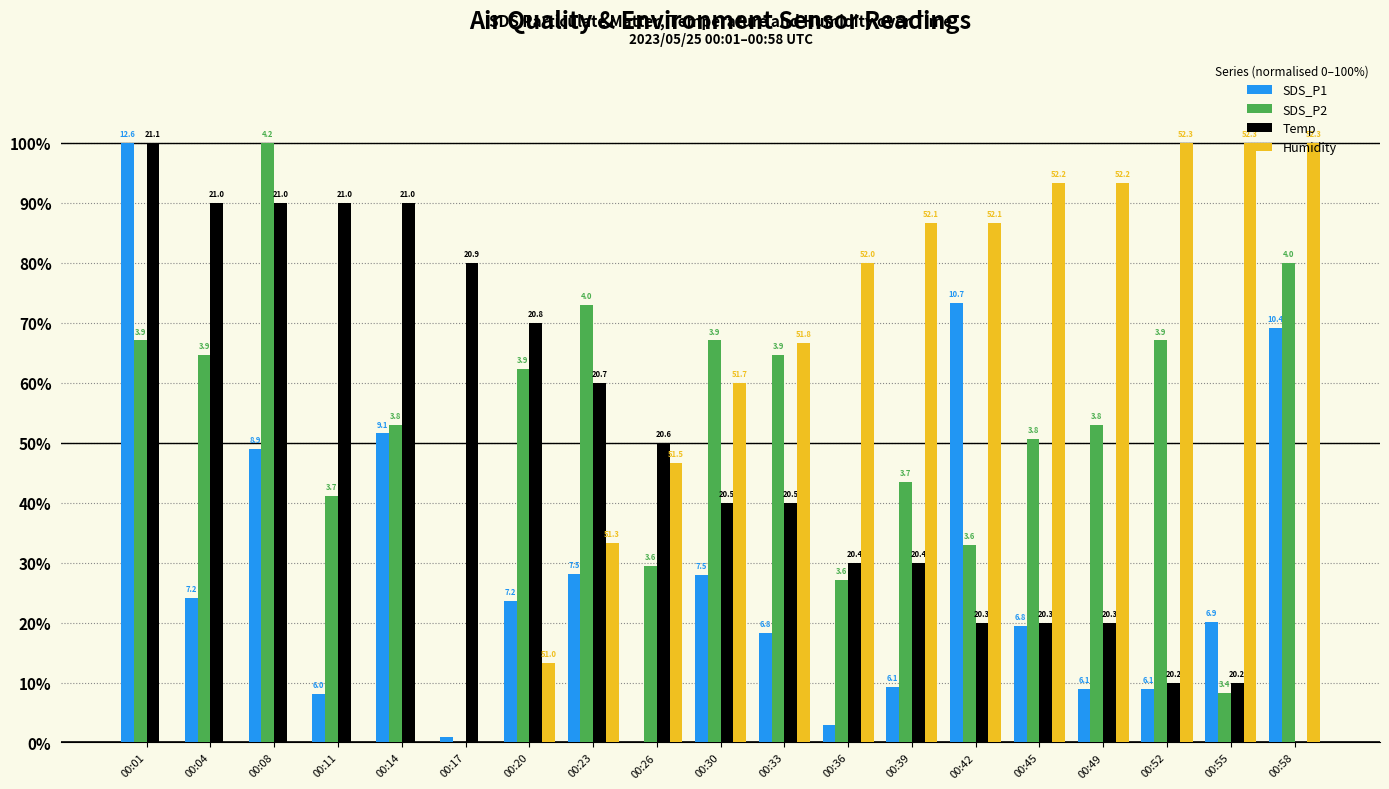

Does the chart contain stacked bars?

No